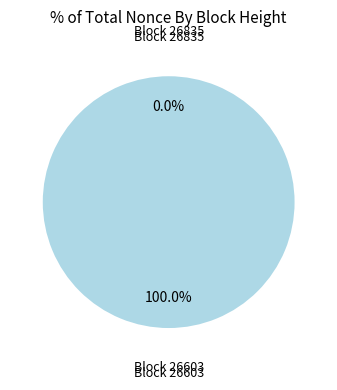

To the nearest percent, what is the combined percentage of 26603 and 26835?

100%